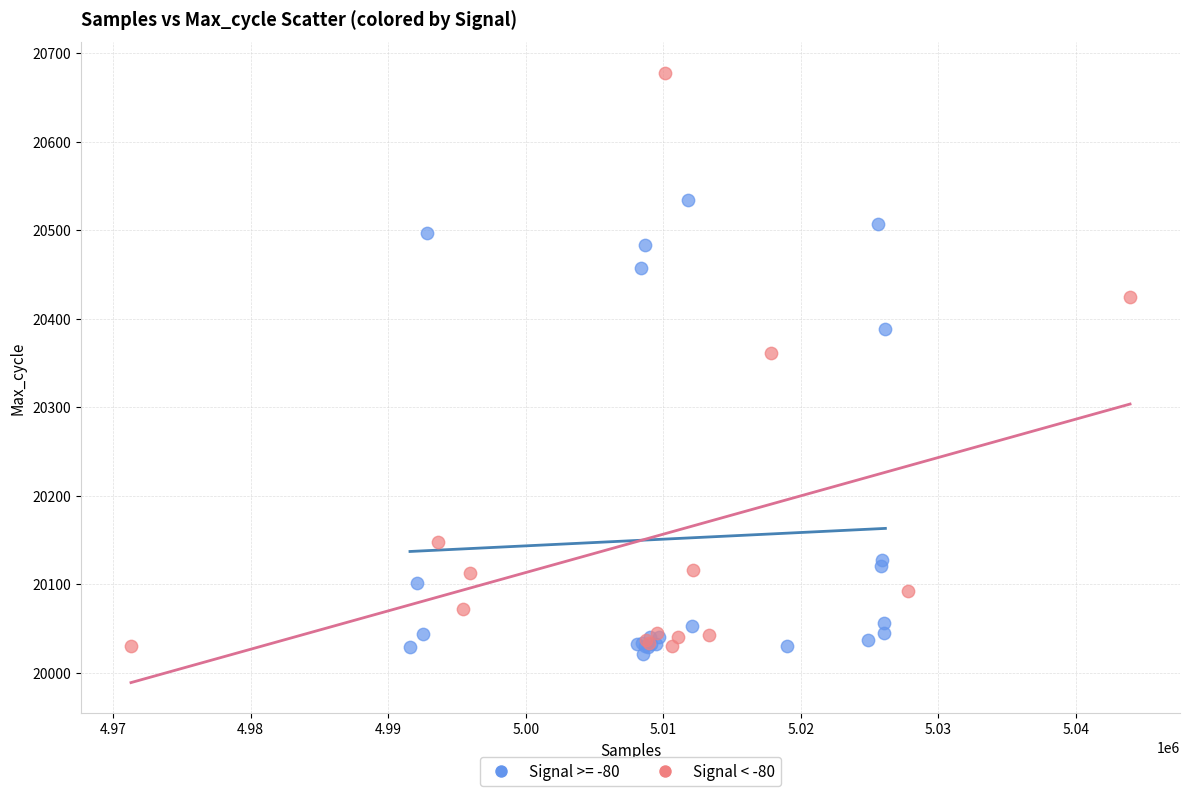

Which series reaches the maximum Y coordinate?

Signal < -80